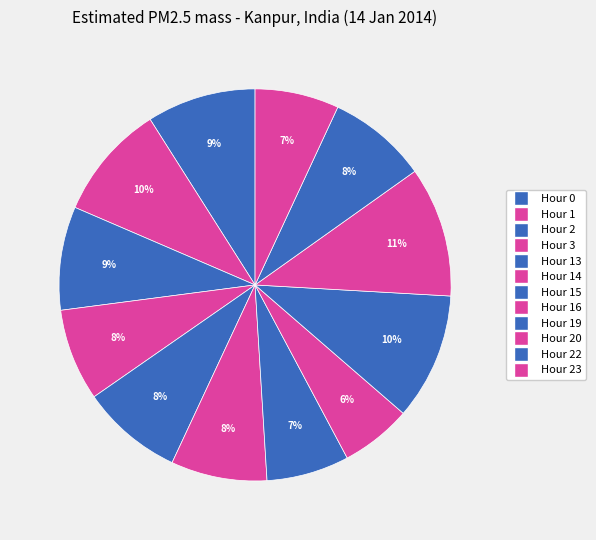

How many slices are in this pie chart?

12